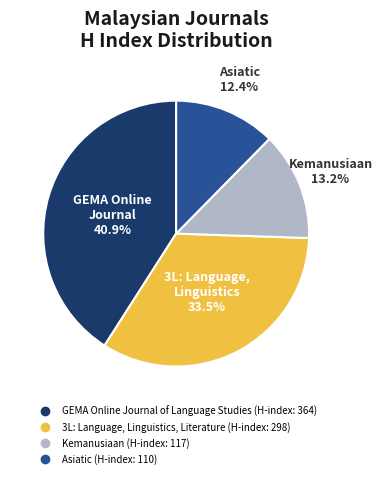

To the nearest percent, what is the difference between the largest and smallest slice percentages?

29%